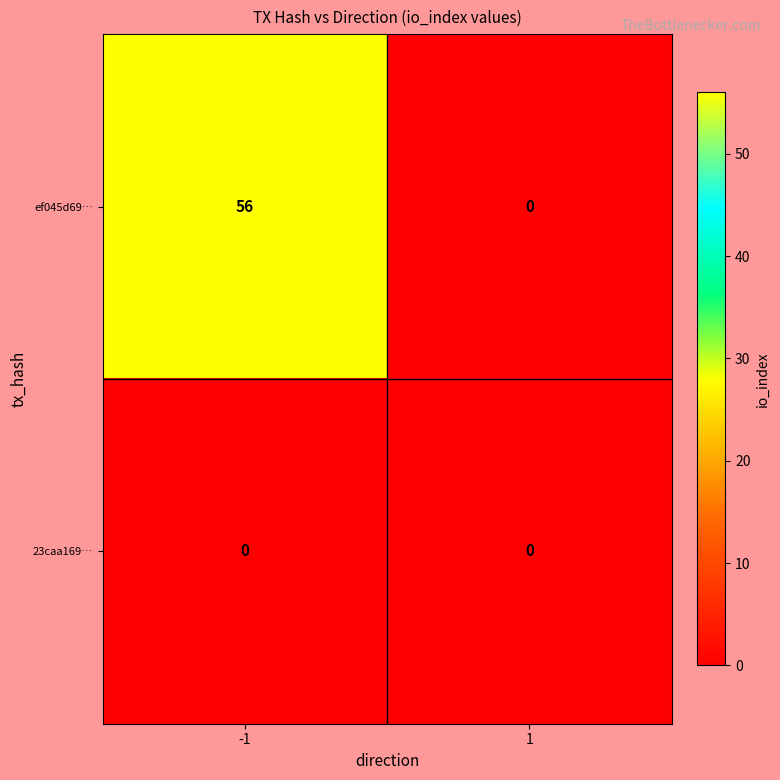

Rank the series by their maximum value, from highest to lowest.

ef045d69…, 23caa169…